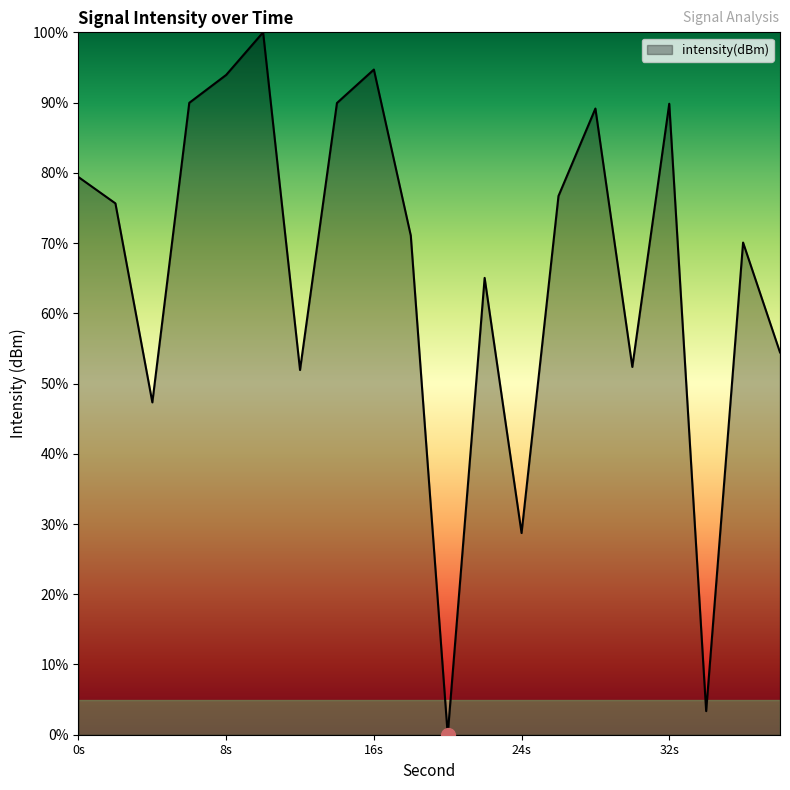

Does the chart display data point markers on the line(s)?

No